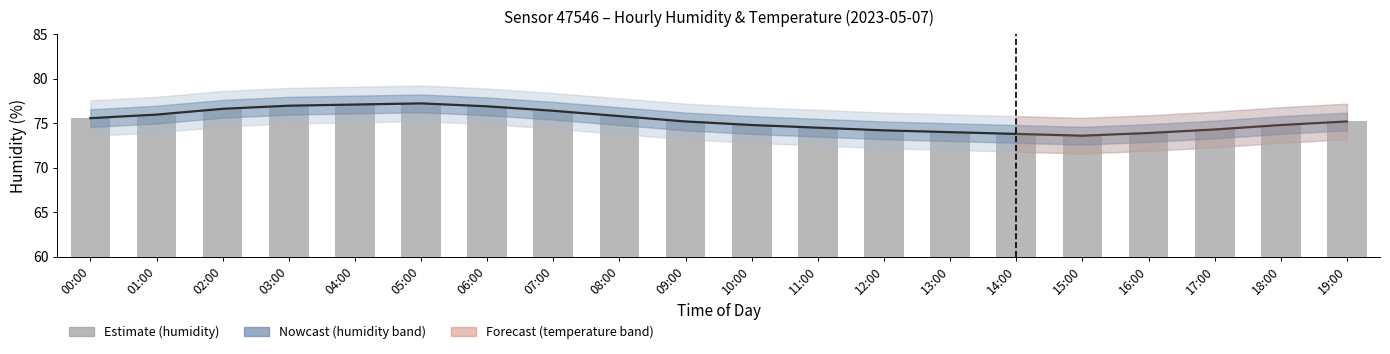

Which series has the largest total across all categories?

humidity